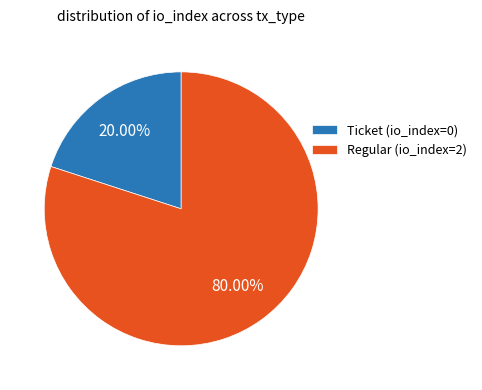

What percentage is the Regular (io_index=2) slice, to the nearest percent?

80%